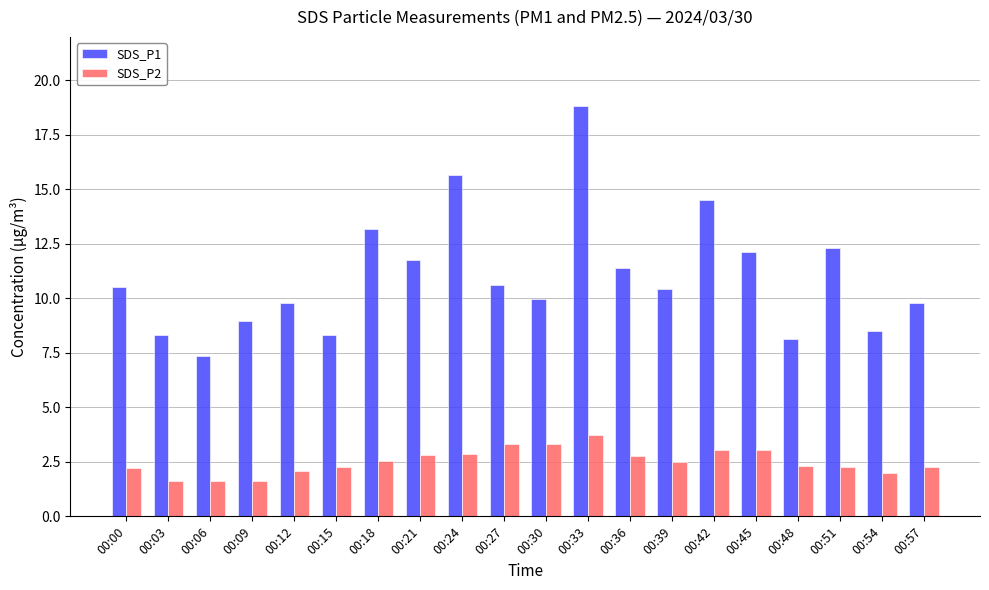

How many groups of bars are there?

20